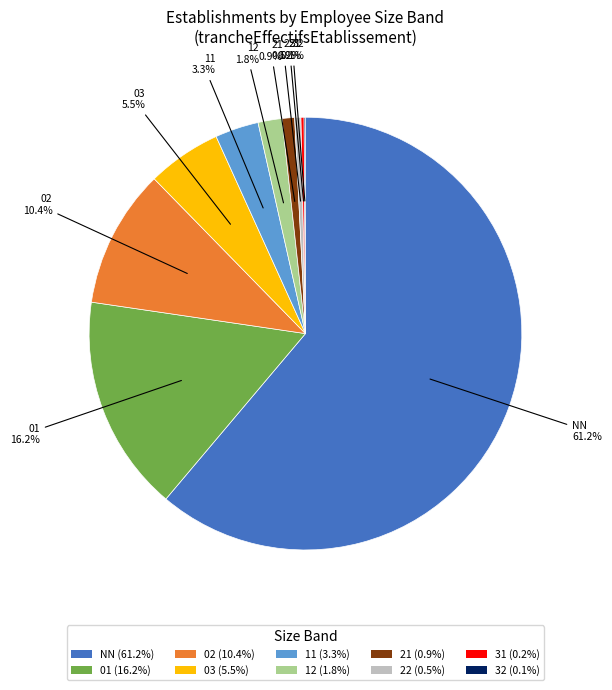

Is there a majority slice in this chart?

Yes